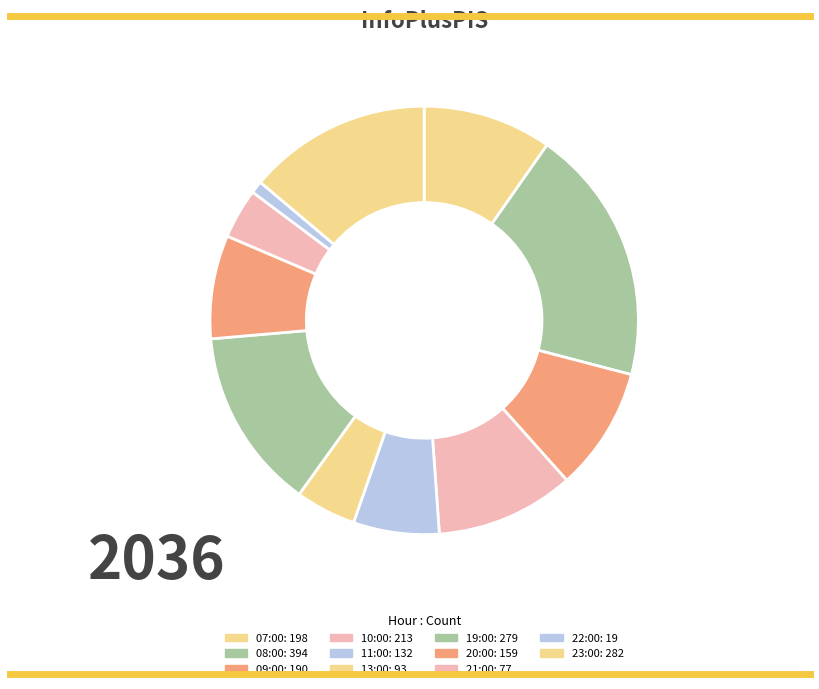

Count the number of slices in the pie.

11